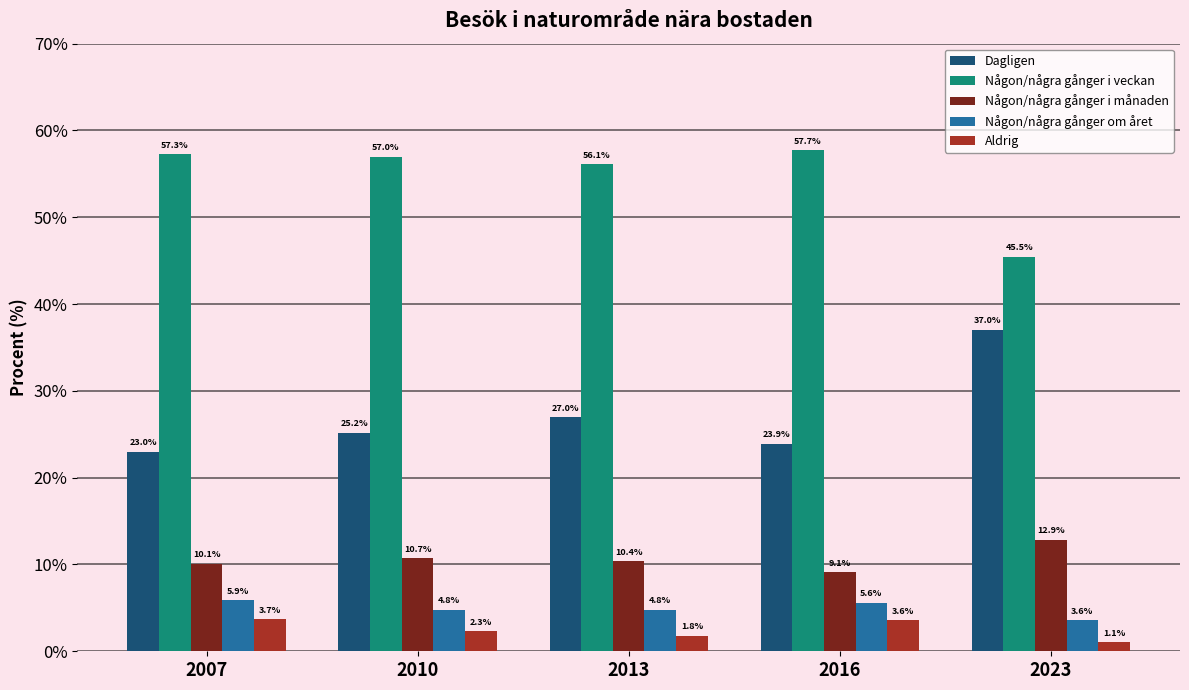

How many data points in Aldrig are less than 2?

2